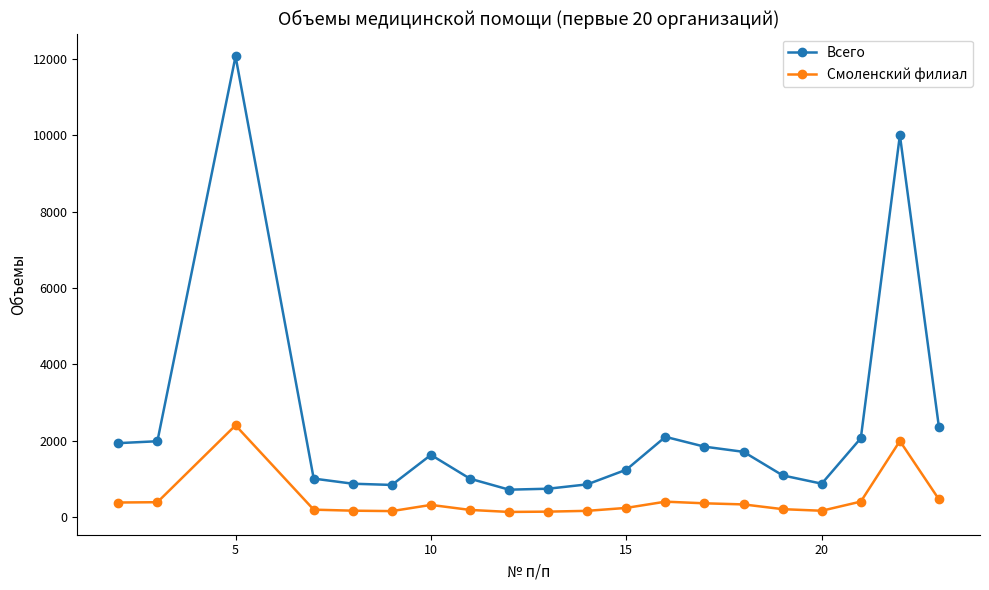

What is the difference between the maximum and minimum values in the Всего series?

11343